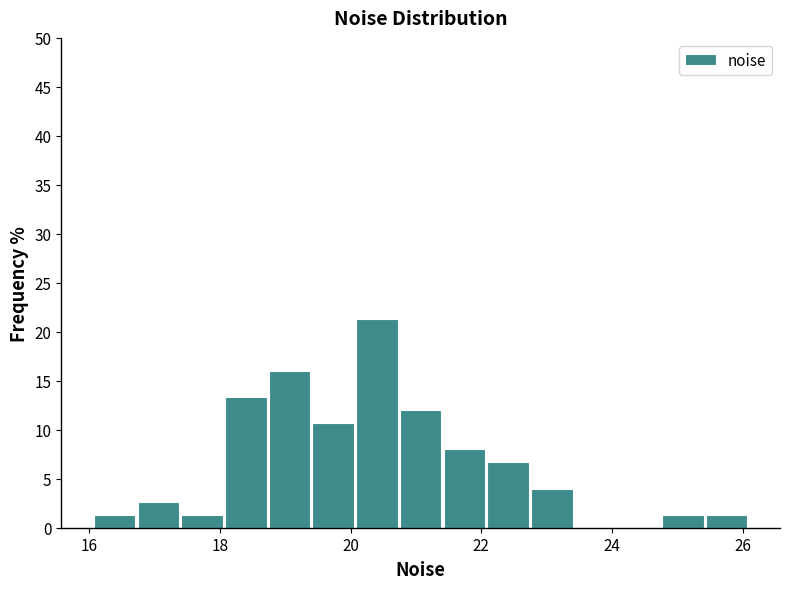

Read against the x-axis, roughly where is the centre of the tallest bar?

20.4